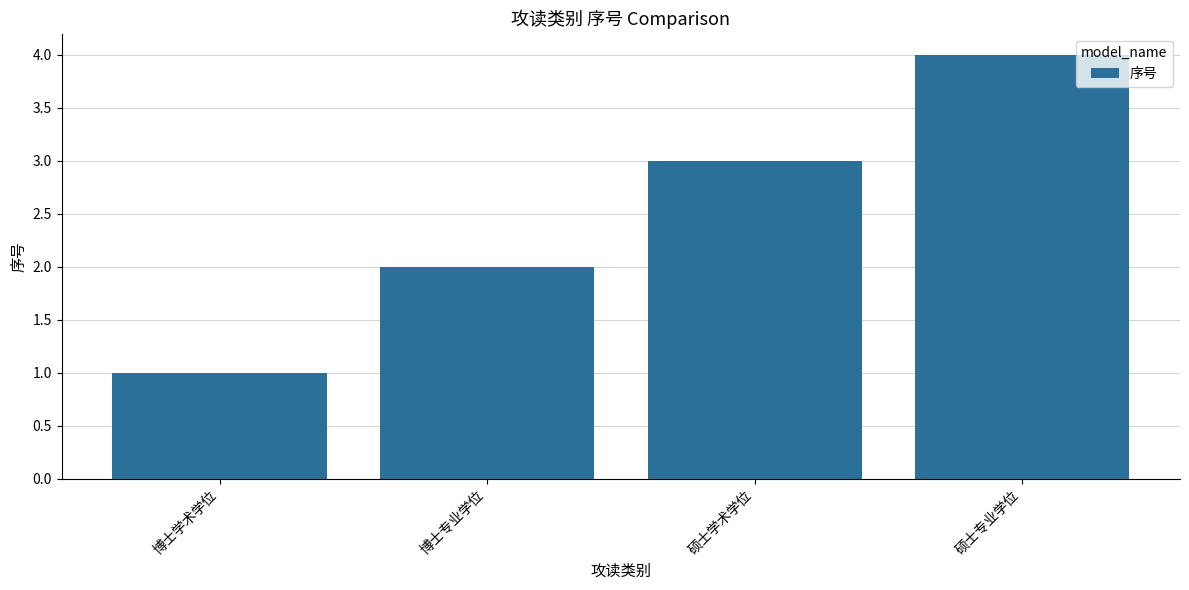

Rank the categories by value from lowest to highest.

博士学术学位, 博士专业学位, 硕士学术学位, 硕士专业学位